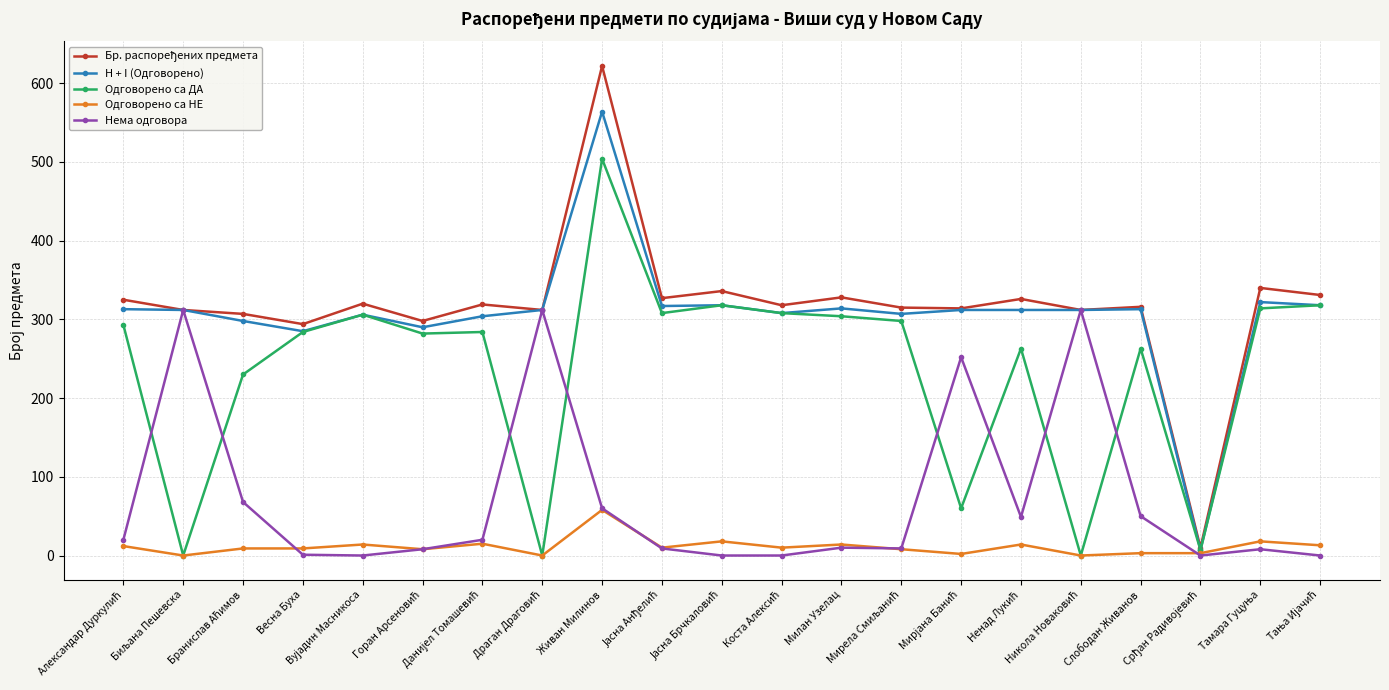

What is the maximum value for Одговорено са НЕ?

58